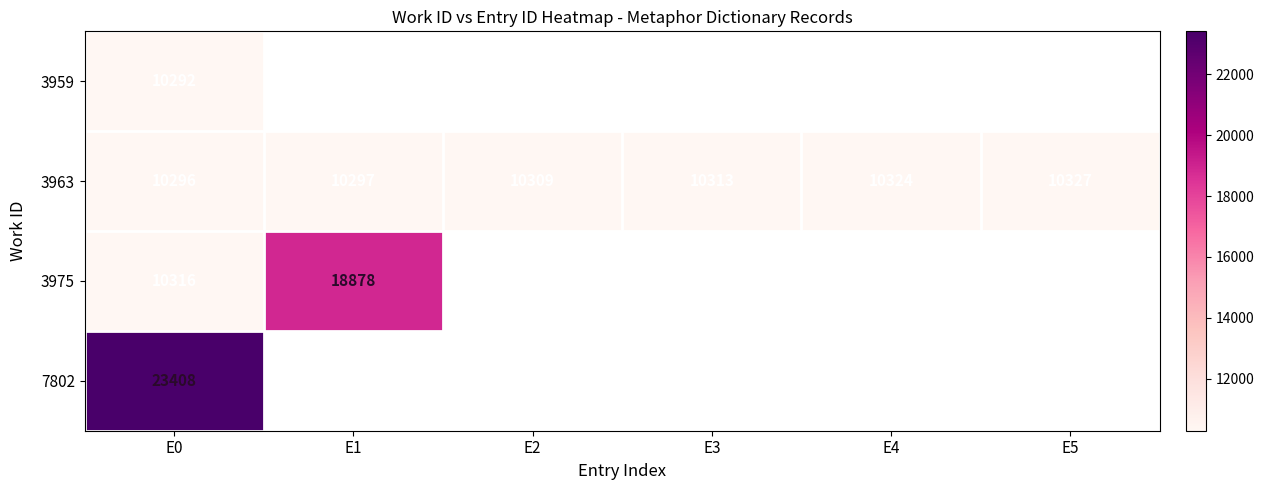

How many series are shown in this chart?

4